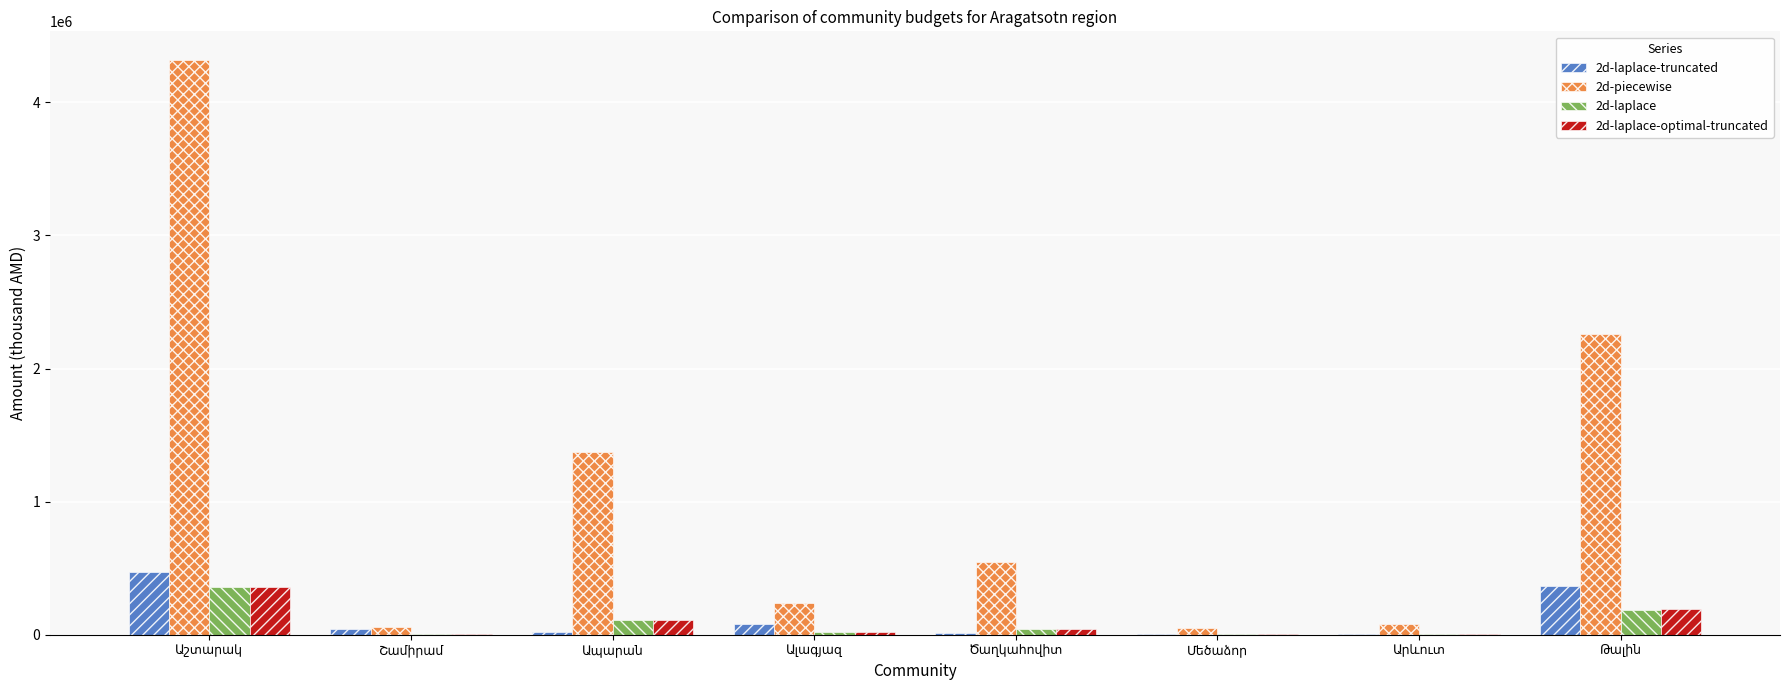

What is the maximum value shown in the chart?

4317712.3